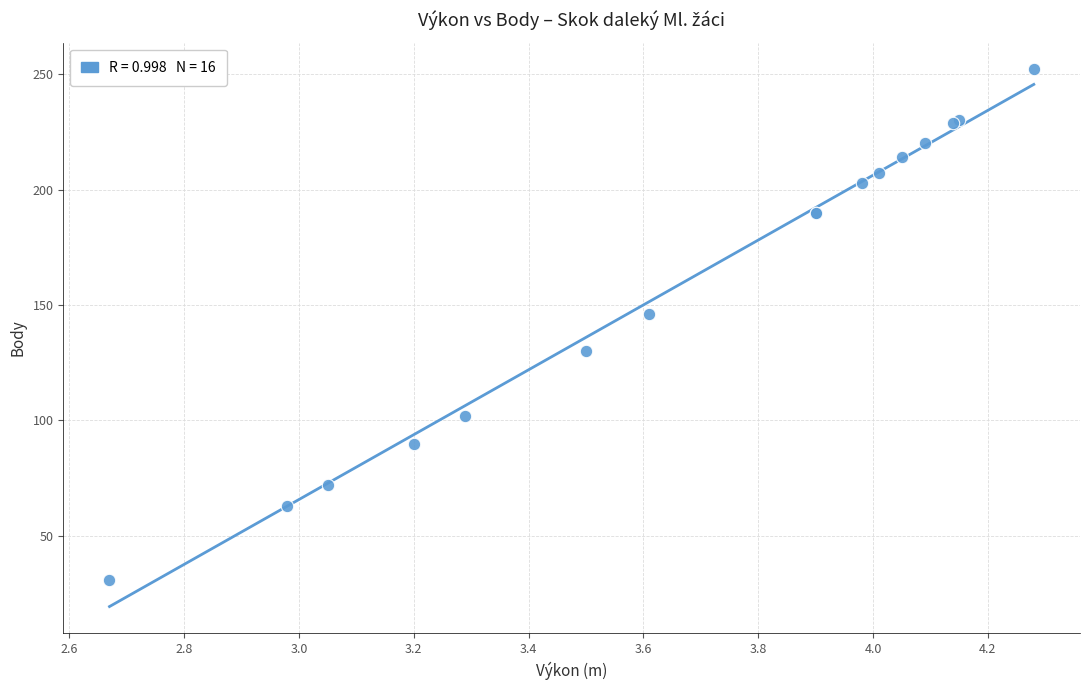

What Y value in the scatter plot is closest to 141?

146